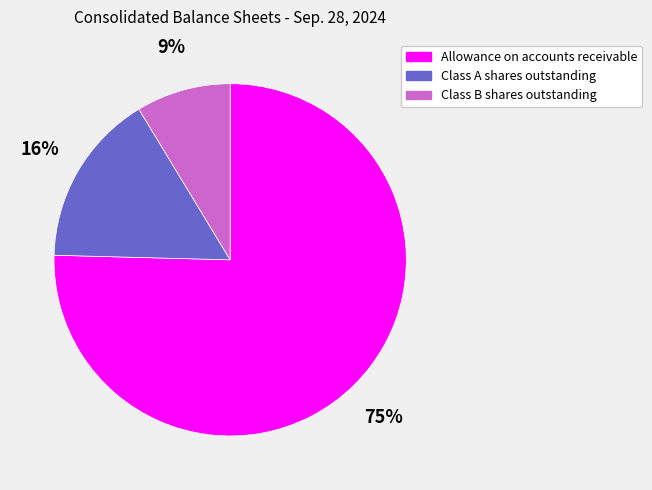

To the nearest percent, what is the average slice percentage?

33%